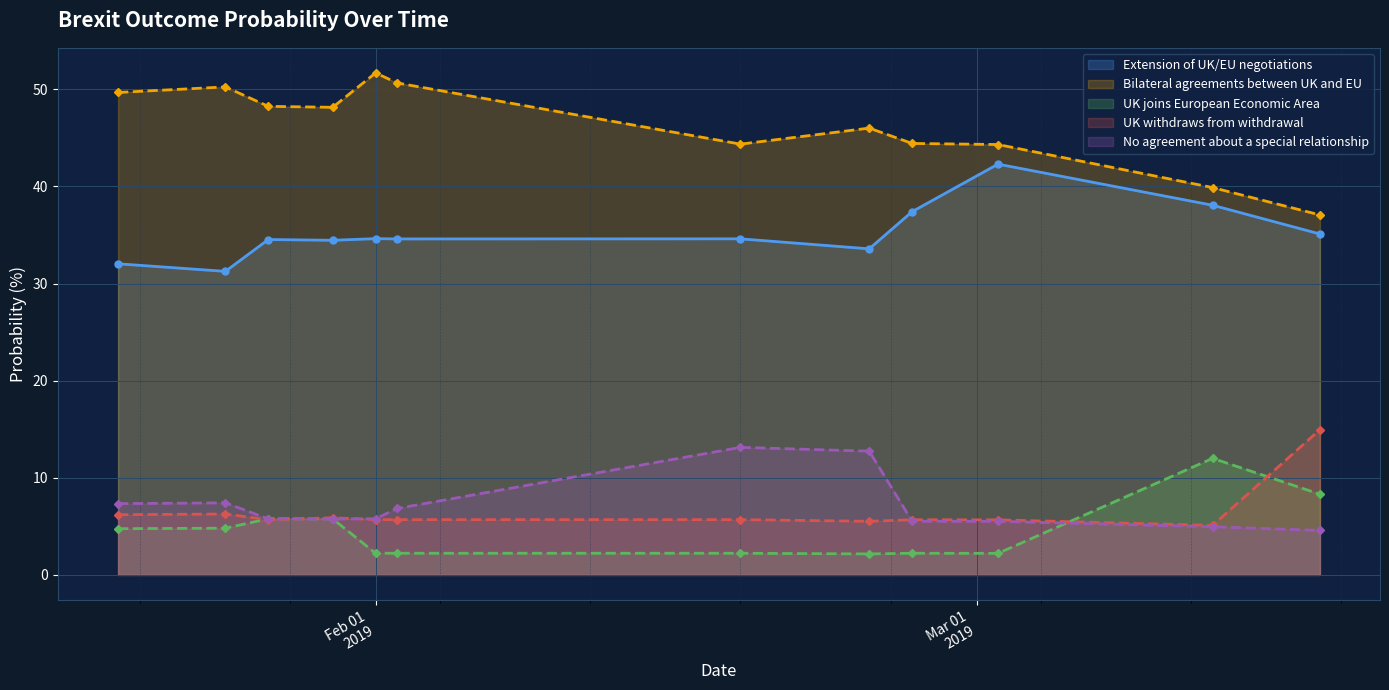

True or false: No agreement about a special relationship and Extension of UK/EU negotiations cross at least once.

False